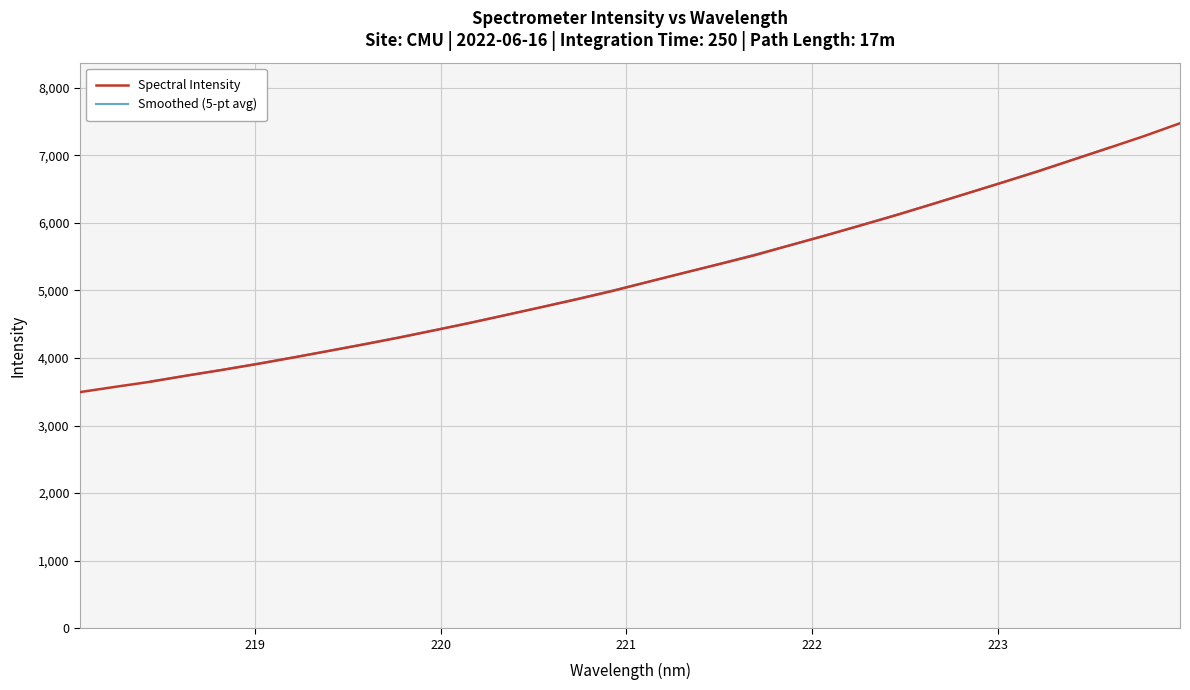

Reading right to left, extract all data points from this chart.

7475.0	7287.4	7111.5	6938.4	6763.5	6599.5	6437.7	6275.7	6115.4	5963.5	5813.3	5668.5	5520.8	5389.0	5259.7	5127.3	4992.7	4870.2	4753.4	4637.3	4521.4	4412.1	4304.0	4202.4	4104.6	4007.1	3912.0	3823.6	3739.5	3650.2	3574.1	3495.6